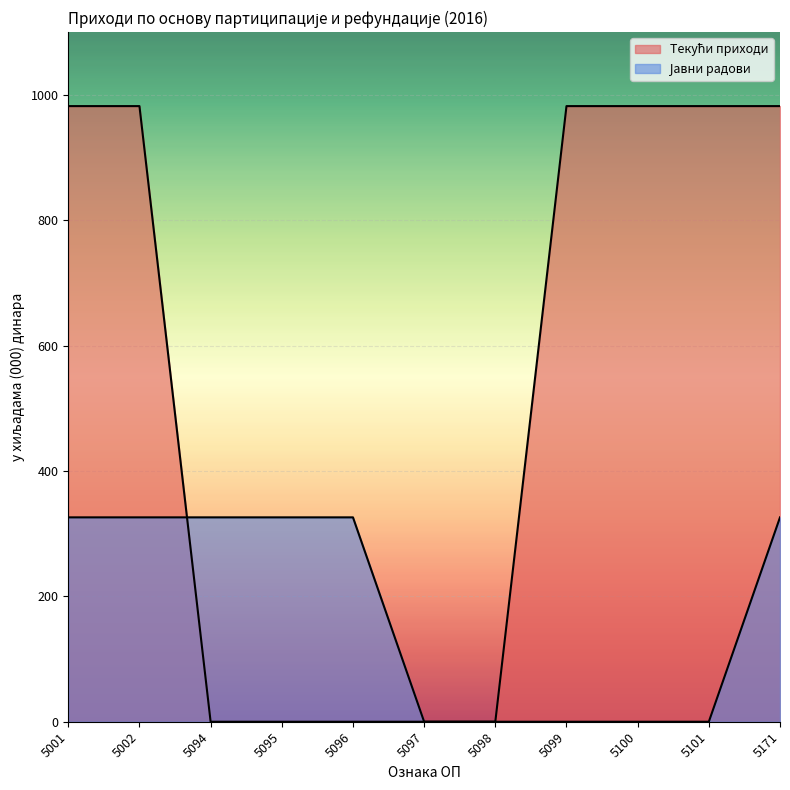

What is the total value across all series at 5001?

1308